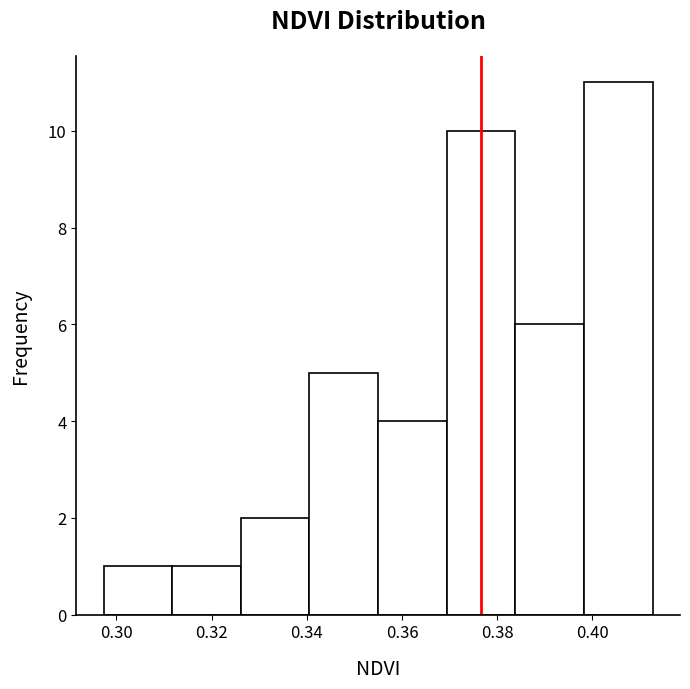

Which range on the x-axis has the tallest bar?

0.398 to 0.412